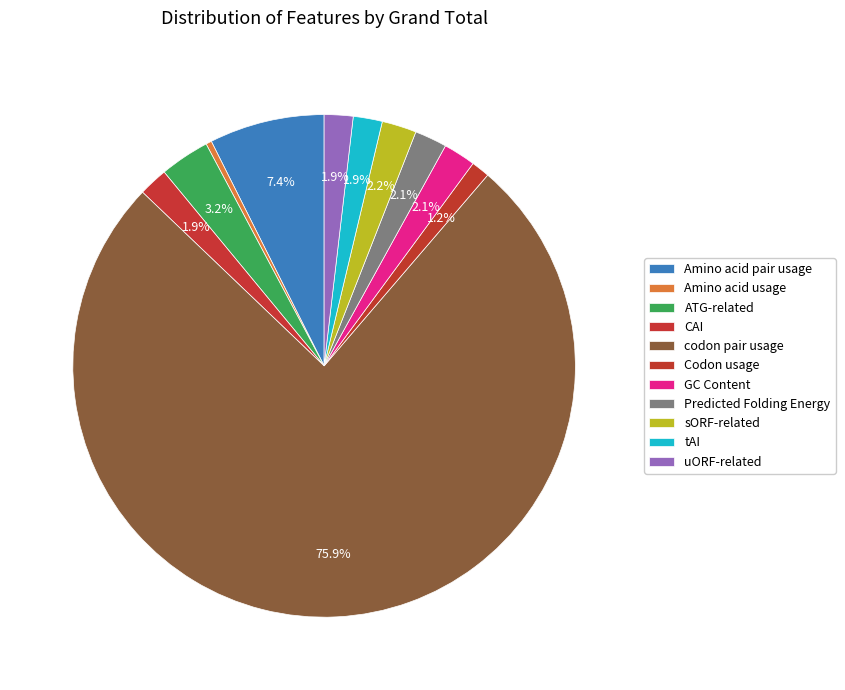

What is the majority slice?

codon pair usage